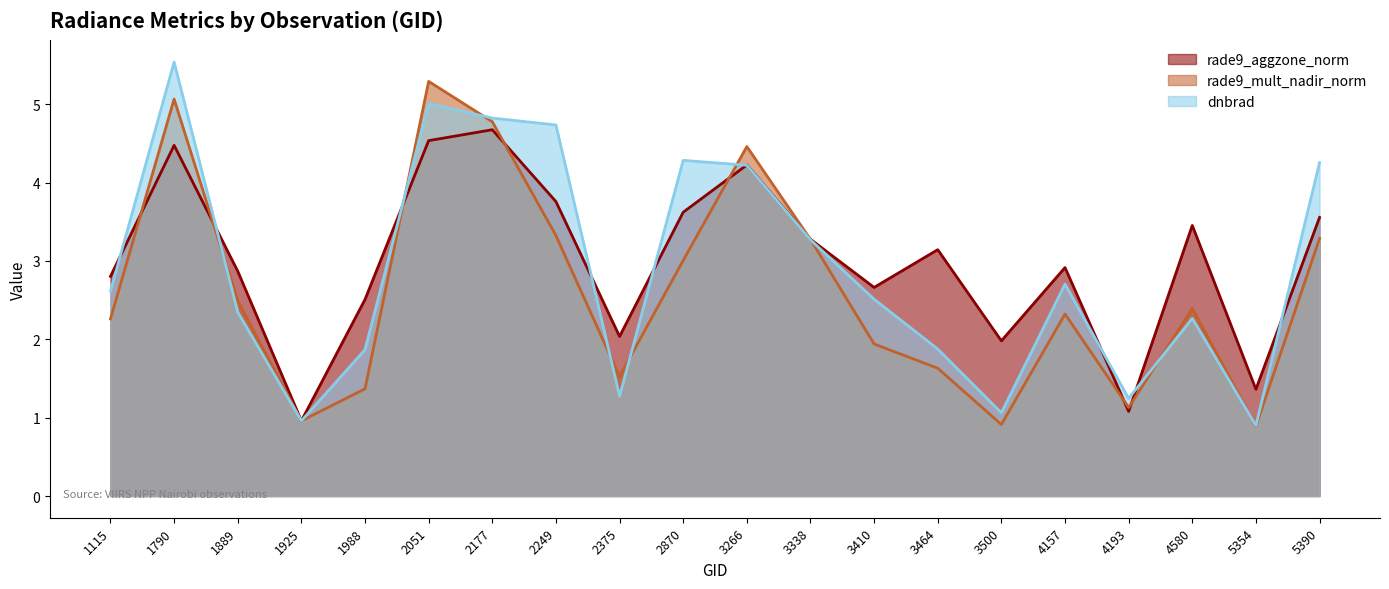

At which label does rade9_mult_nadir_norm first exceed 2?

1115